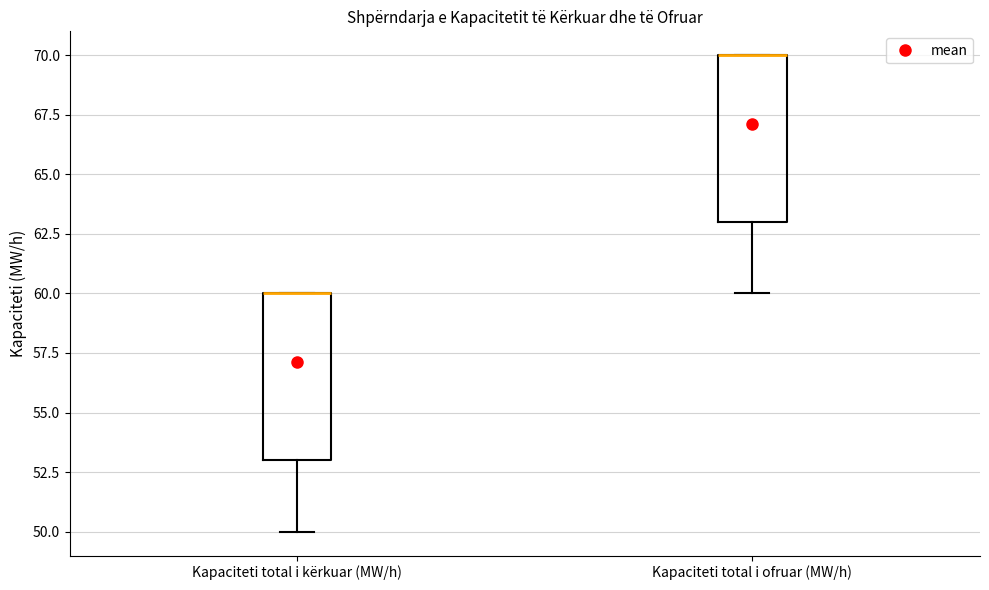

Reading left to right, transcribe this box plot: for each box, give where its median line is, the range the box spans, and where its two whiskers end, as read against the y-axis. The values are not printed on the chart, so give them approximately, as read against the axis.

Kapaciteti total i kërkuar (MW/h): median 60 (drawn on the box's upper edge), box 53 to 60, whiskers 50 to 60
Kapaciteti total i ofruar (MW/h): median 70 (drawn on the box's upper edge), box 63 to 70, whiskers 60 to 70